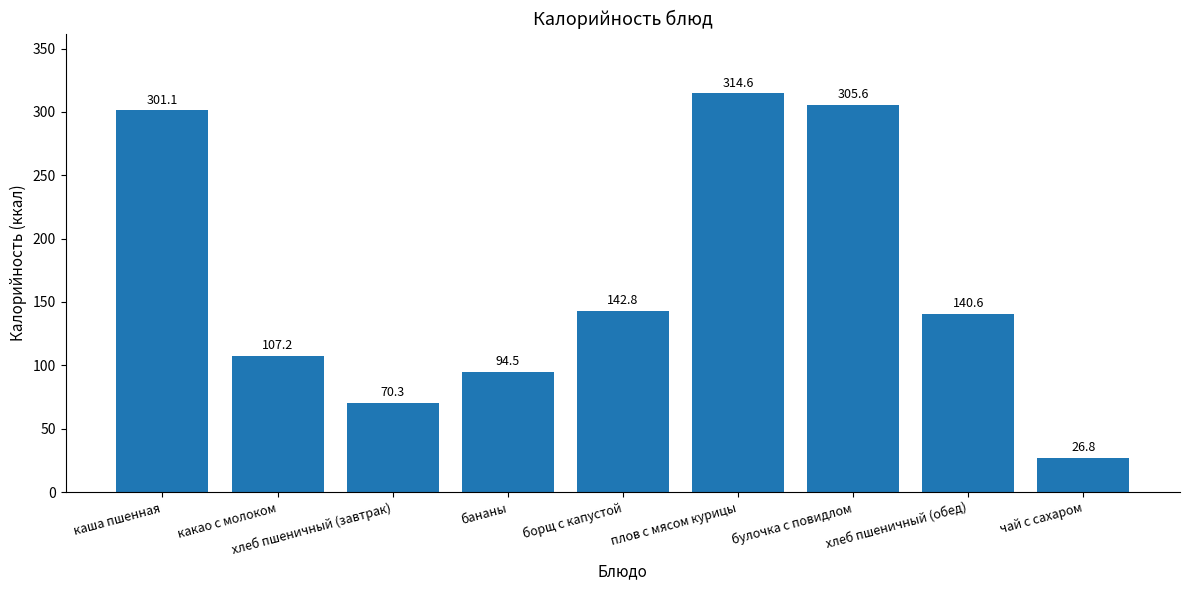

The value at плов с мясом курицы is 494.3. True or false?

False